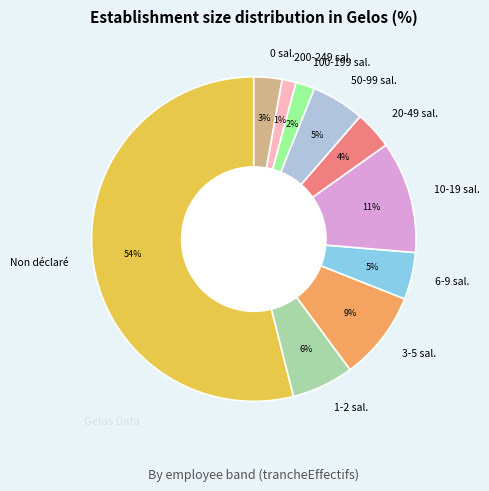

Combined, do 6-9 sal. and 3-5 sal. account for over 50%?

No